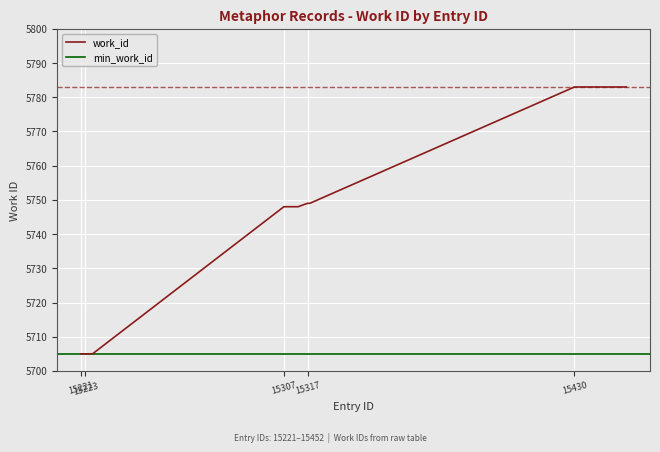

What is the difference between the values at 15452 and 15221?

78